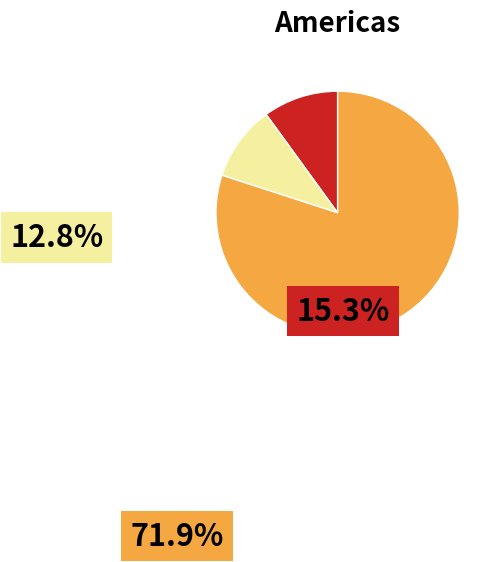

Is there a majority slice in this chart?

Yes